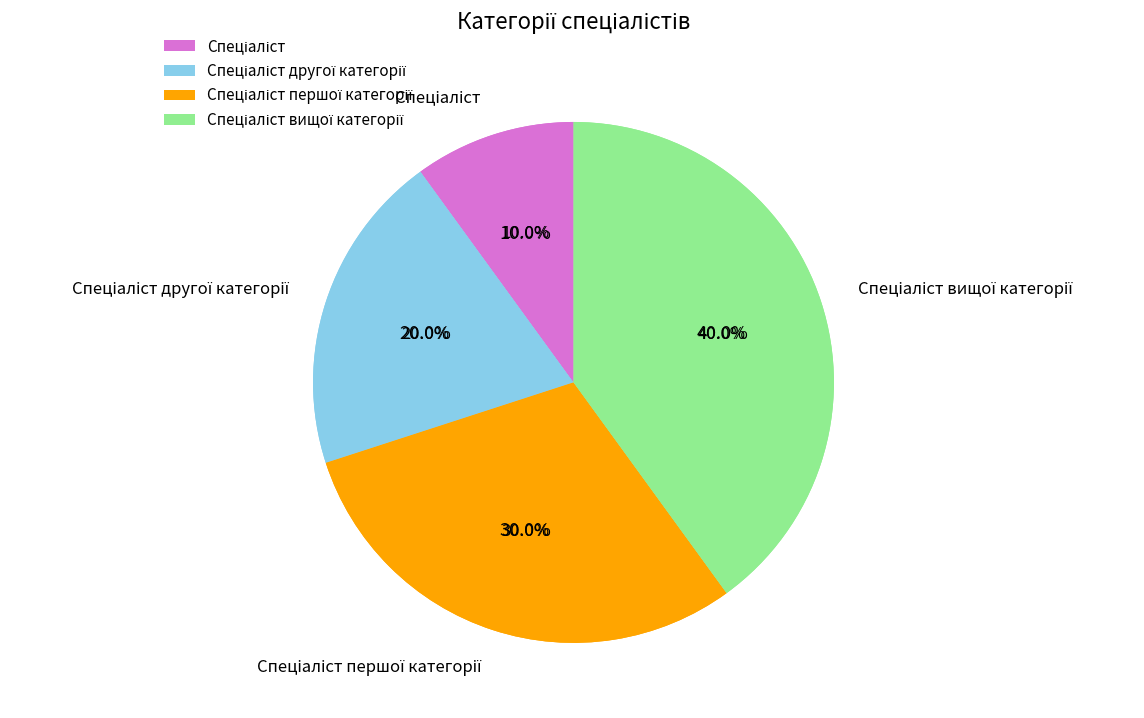

Does Спеціаліст вищої категорії represent more than half of the total?

No